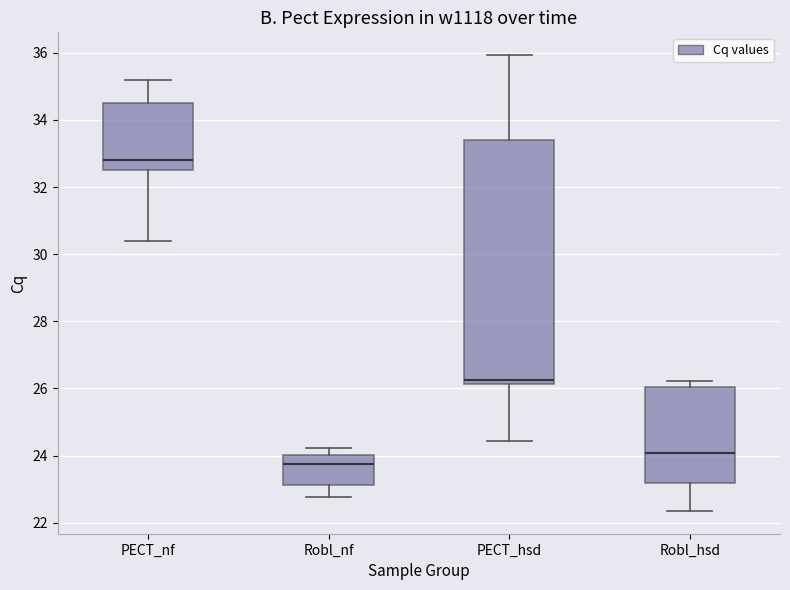

Reading left to right, read every box against the y-axis: the position of its median line, the range the box covers, and the ends of its whiskers. The values are not printed on the chart, so give them approximately, as read against the axis.

PECT_nf: median 32.8, box 32.6 to 34.6, whiskers 30.4 to 35.2
Robl_nf: median 23.8, box 23.2 to 24.0, whiskers 22.8 to 24.2
PECT_hsd: median 26.2 (just above the box's lower edge), box 26.2 to 33.4, whiskers 24.4 to 36.0
Robl_hsd: median 24.0, box 23.2 to 26.0, whiskers 22.4 to 26.2